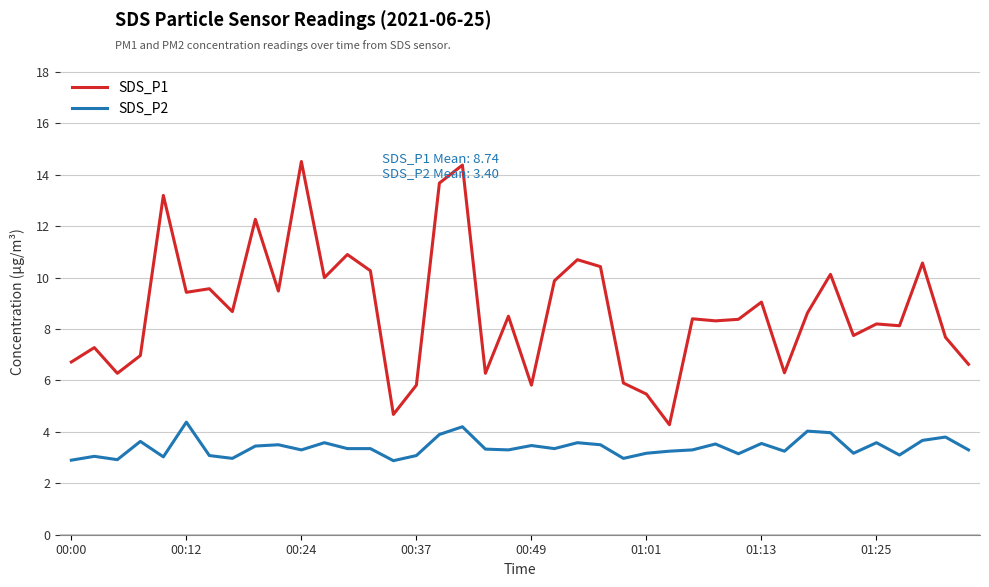

Which series has the largest total across all categories?

SDS_P1